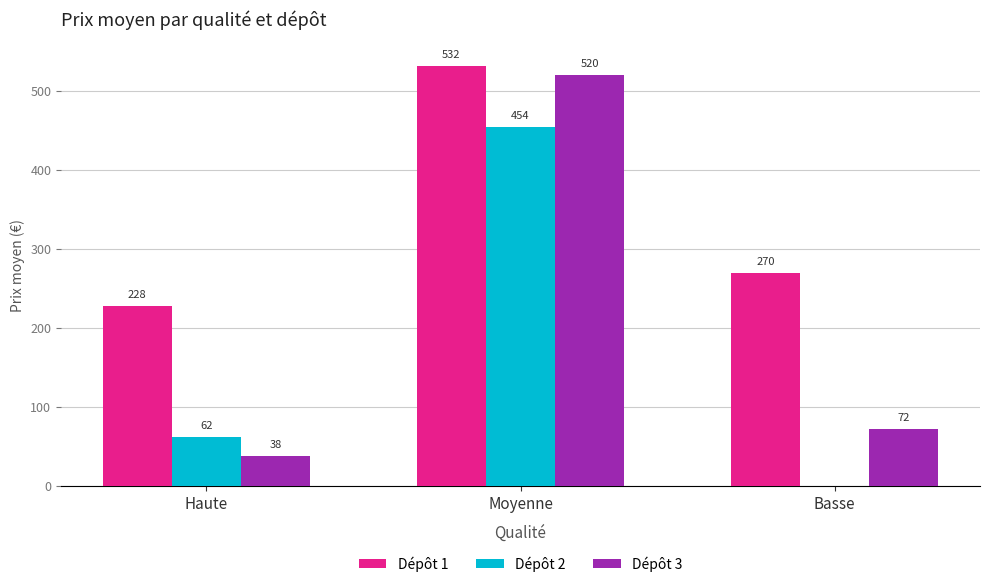

At which label does Dépôt 2 reach its peak?

Moyenne